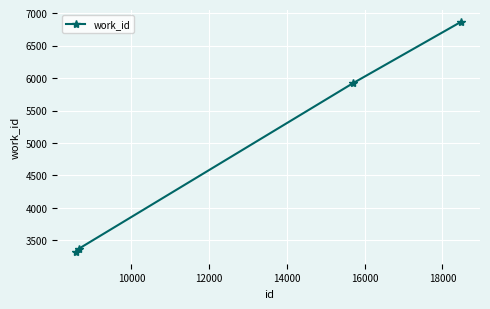

What is the value of the 4th point from the left?

6863